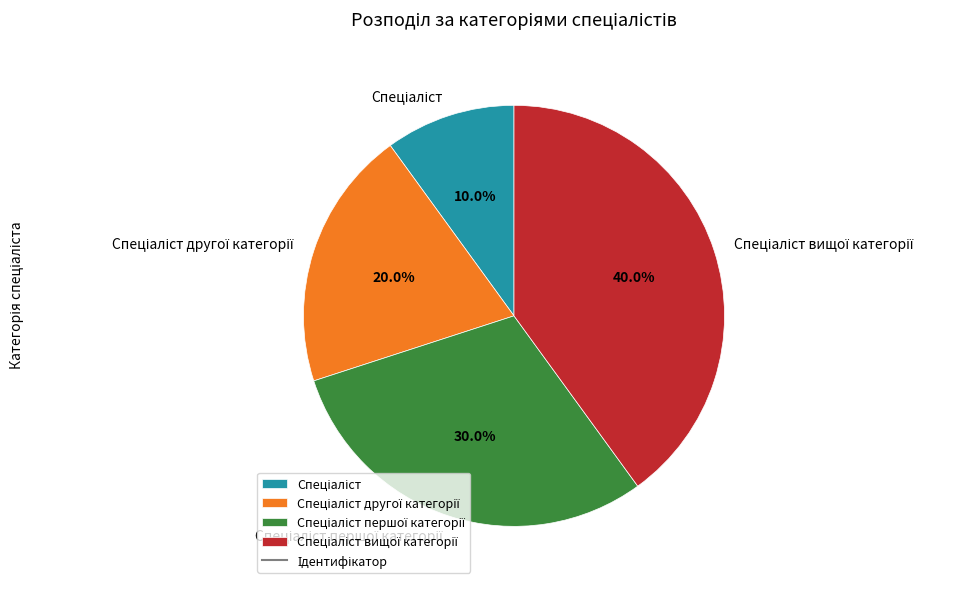

Does any single category account for the majority?

No